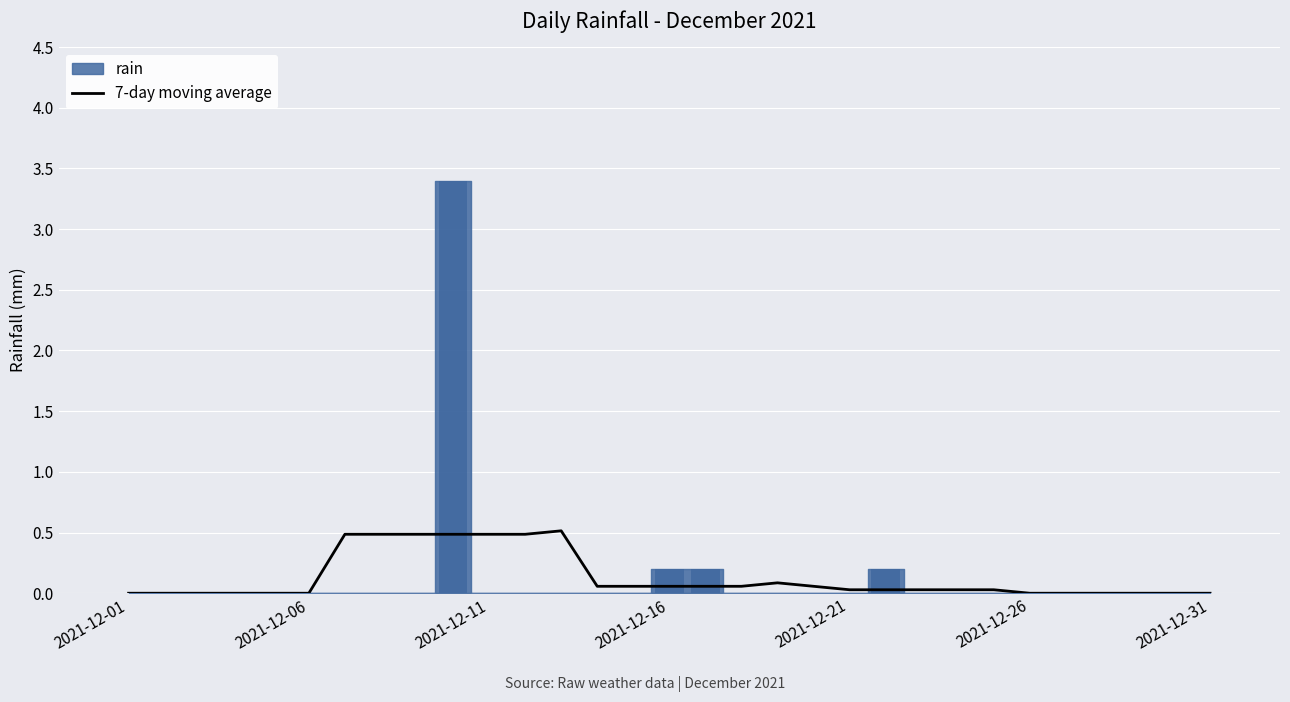

The value of 7-day moving average at 2021-12-01 is -0.2. True or false?

False